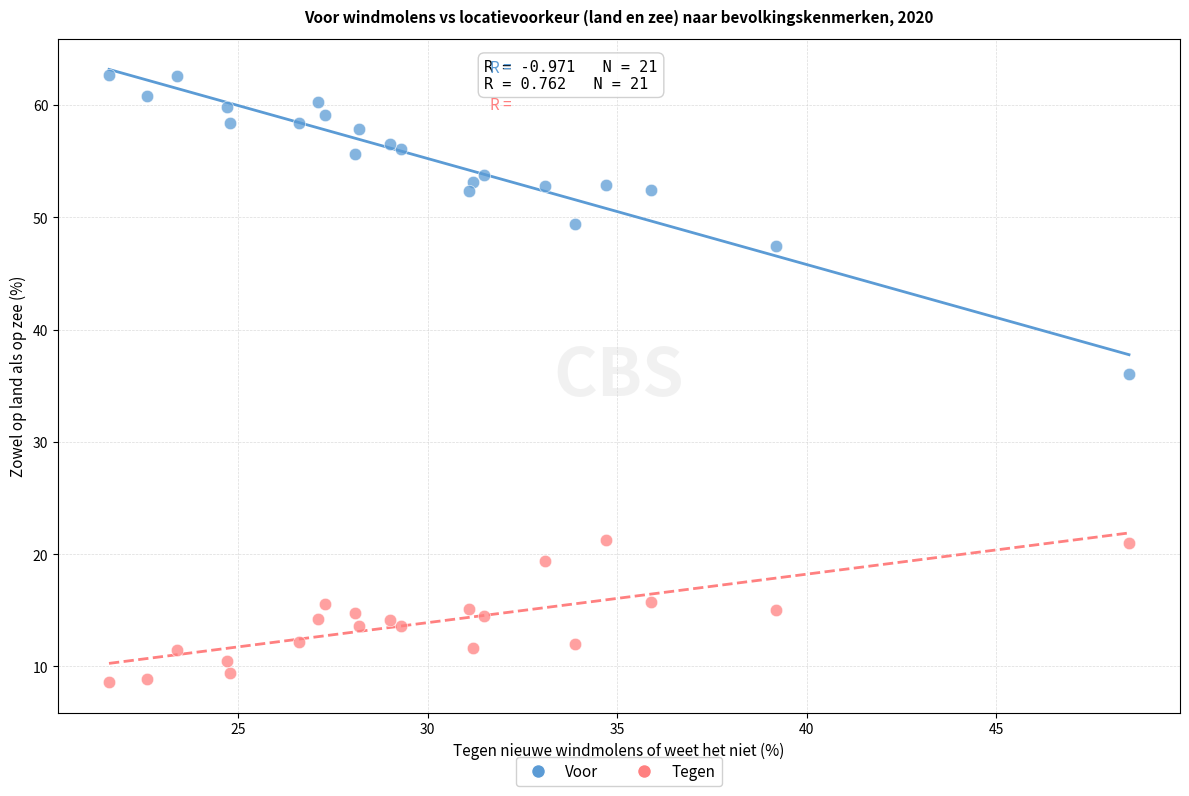

Across all series, what Y value is closest to 35?

36.0